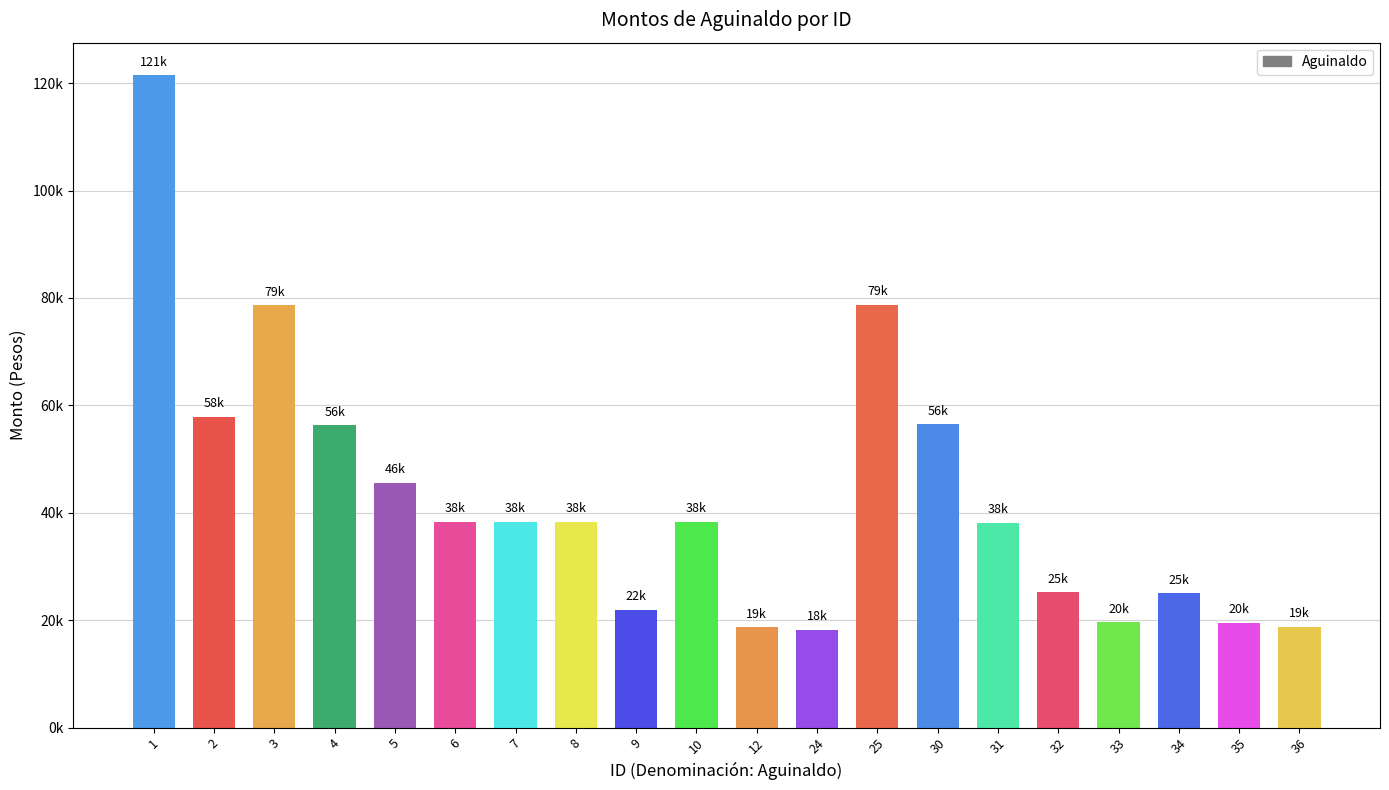

Are the bars horizontal?

No